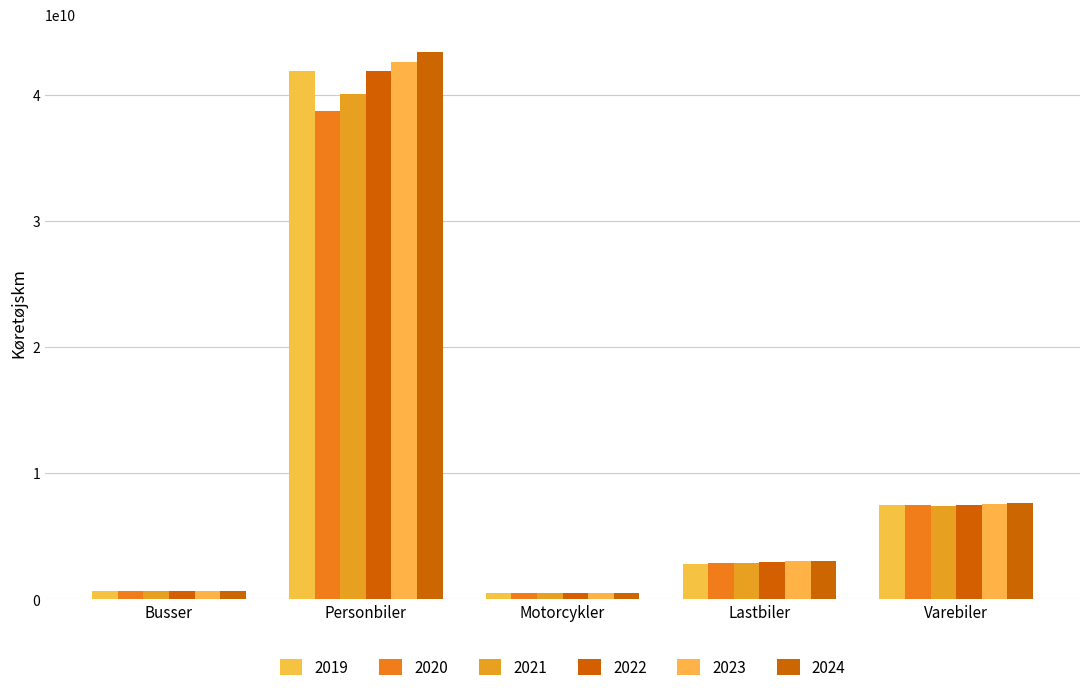

Reading right to left, transcribe all the data shown in this chart.

2019: 7474317197.8	2805414154.0	471329455.0	41882828232.5	639632861.8
2020: 7449978214.3	2855900858.7	478013143.7	38703742120.4	616012564.9
2021: 7414425805.9	2905181099.9	483320144.7	40032748004.9	610639470.1
2022: 7488529220.9	2949893915.9	485736745.4	41882828232.5	611281117.2
2023: 7563373261.8	2995294894.1	488165429.2	42649462671.6	611925972.6
2024: 7638965330.9	3041394625.9	490606256.3	43430129791.5	612574052.3